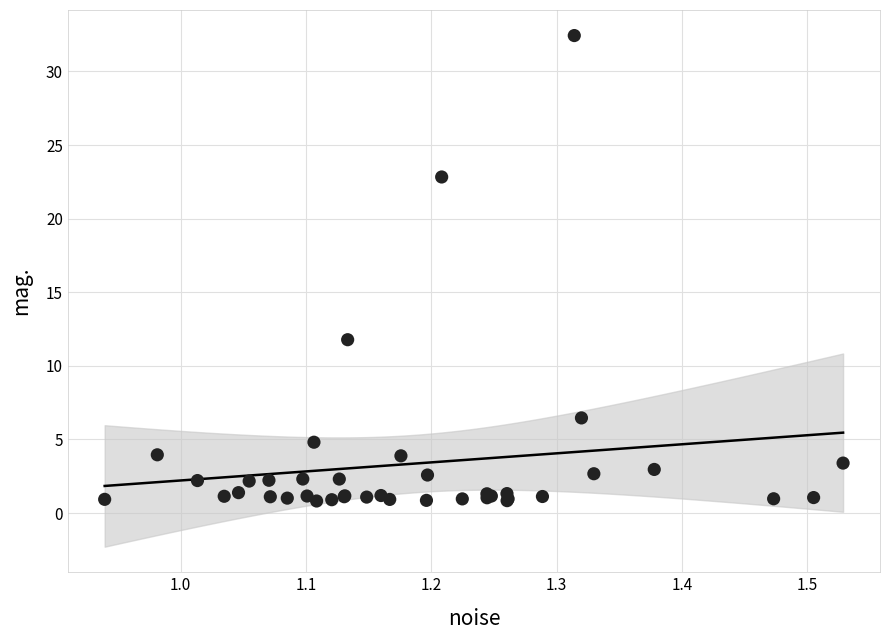

What Y value in the scatter plot is closest to 16?

11.8